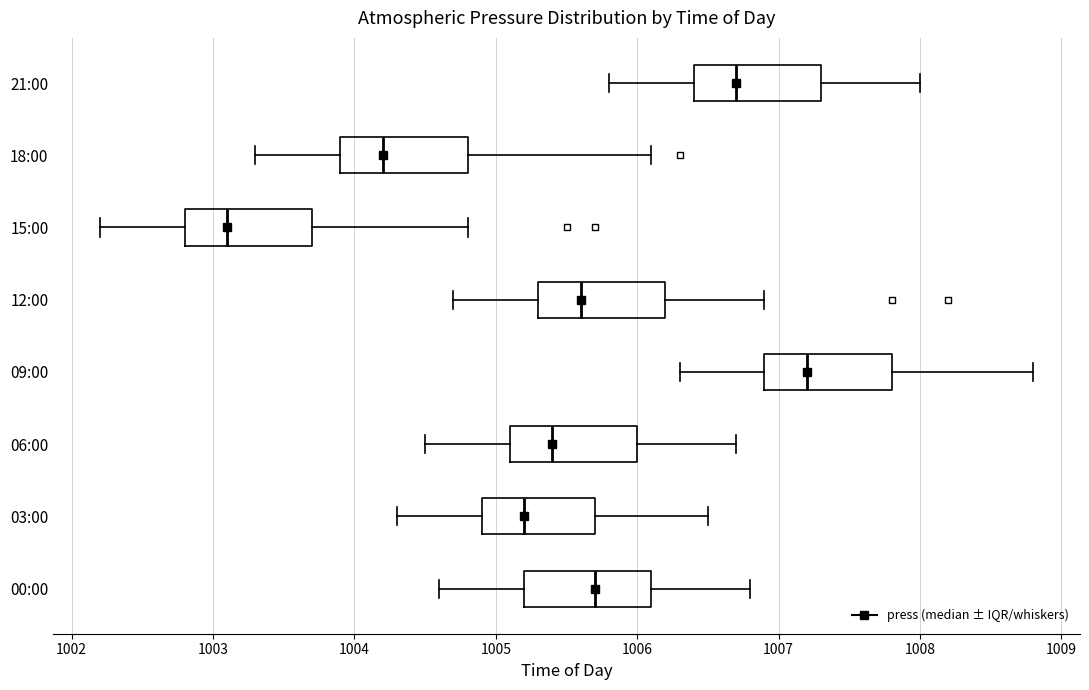

Reading bottom to top, read every box against the x-axis: the position of its median line, the range the box covers, and the ends of its whiskers. The values are not printed on the chart, so give them approximately, as read against the axis.

00:00: median 1005.7, box 1005.2 to 1006.1, whiskers 1004.6 to 1006.8
03:00: median 1005.2, box 1004.9 to 1005.7, whiskers 1004.3 to 1006.5
06:00: median 1005.4, box 1005.1 to 1006.0, whiskers 1004.5 to 1006.7
09:00: median 1007.2, box 1006.9 to 1007.8, whiskers 1006.3 to 1008.8
12:00: median 1005.6, box 1005.3 to 1006.2, whiskers 1004.7 to 1006.9
15:00: median 1003.1, box 1002.8 to 1003.7, whiskers 1002.2 to 1004.8
18:00: median 1004.2, box 1003.9 to 1004.8, whiskers 1003.3 to 1006.1
21:00: median 1006.7, box 1006.4 to 1007.3, whiskers 1005.8 to 1008.0